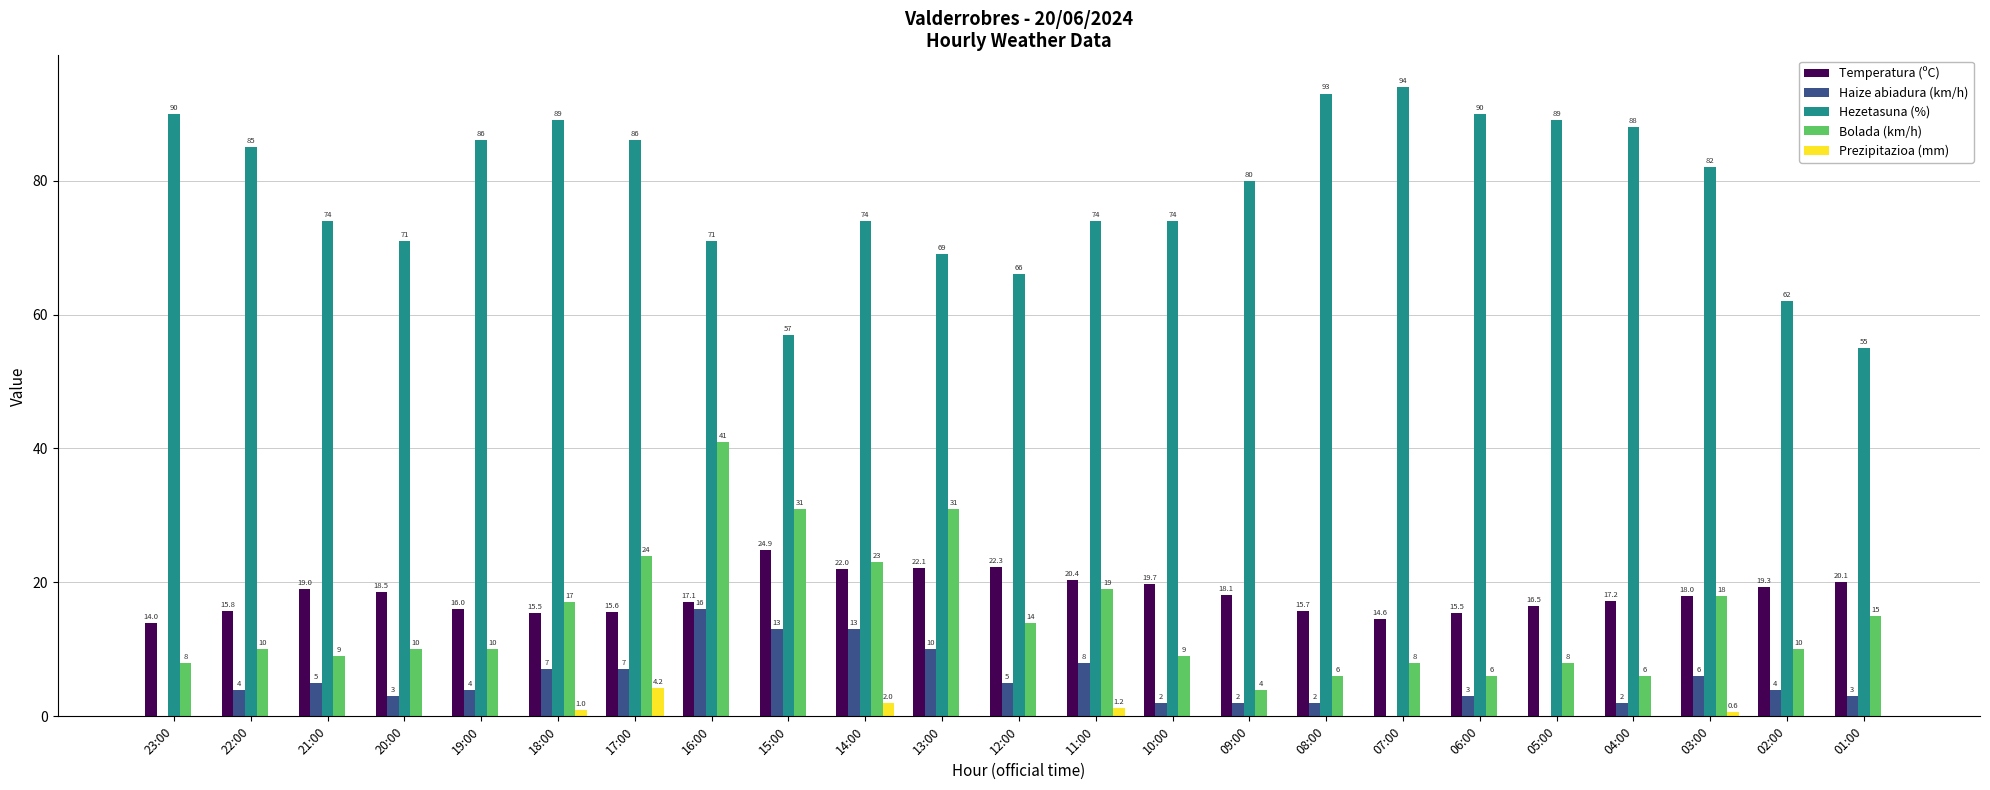

What is the sum of the Bolada (km/h) values at 10:00 and 02:00?

19.0